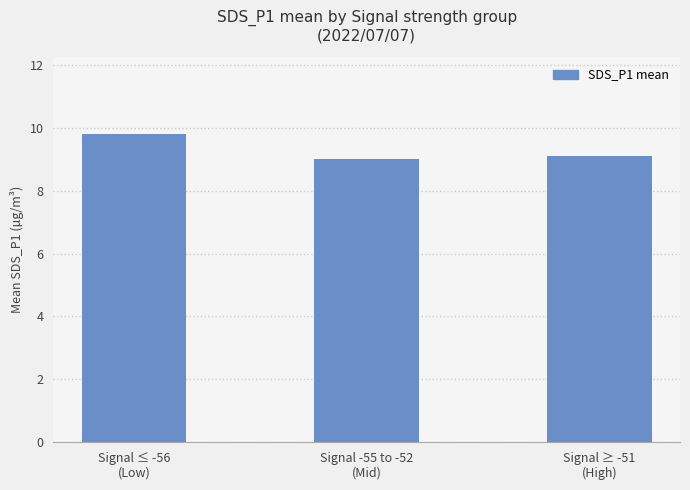

What is the average value?

9.3